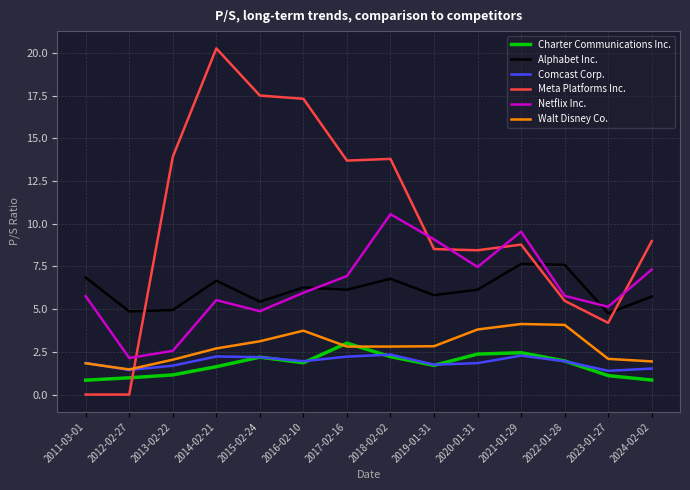

What is the lowest value of the Comcast Corp. series?

1.4